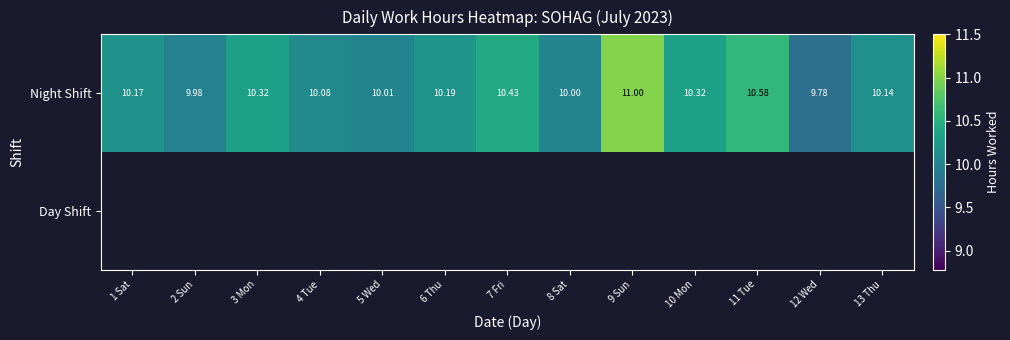

What is the greatest value displayed?

11.0